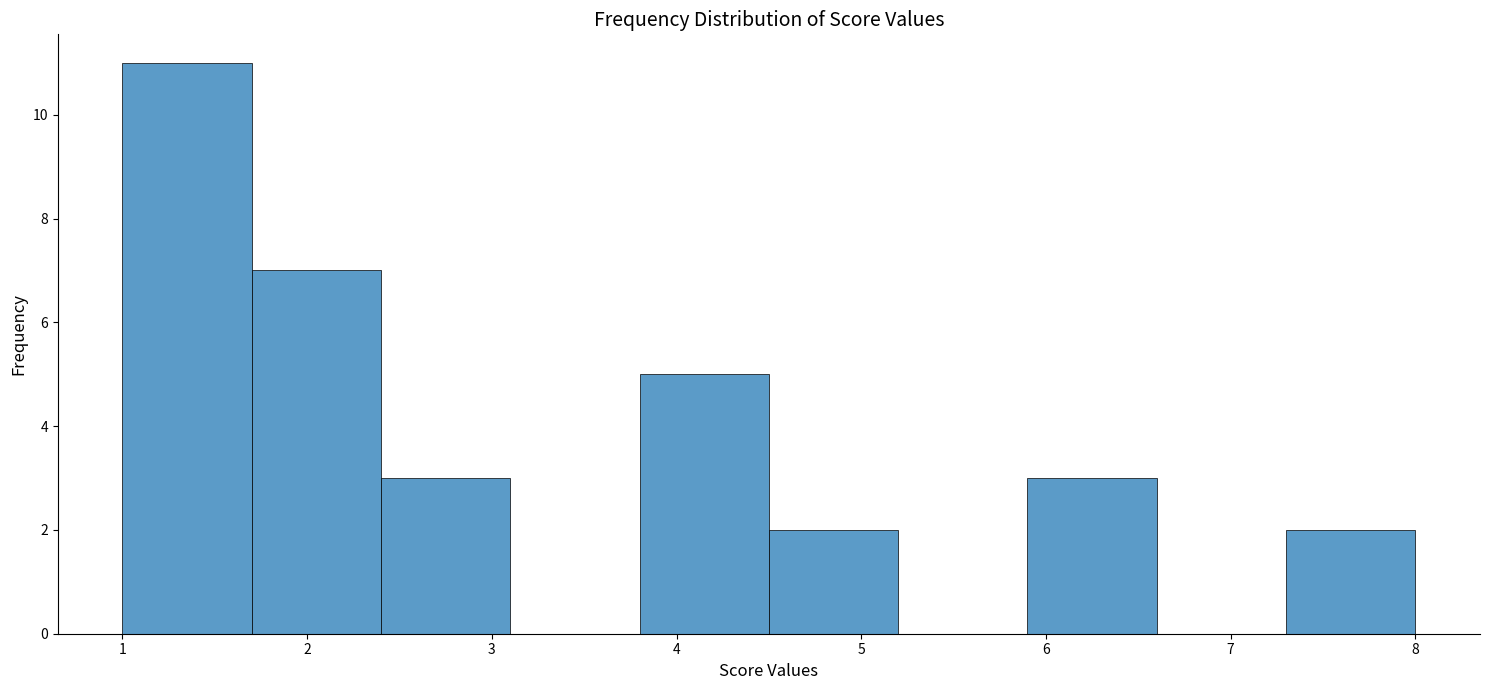

Reading left to right, list every bar in this chart as the range it spans on the x-axis followed by its height. The values are not printed on the chart, so give them approximately, as read against the axis.

1.0 to 1.7: 11
1.7 to 2.4: 7
2.4 to 3.1: 3
3.1 to 3.8: 0
3.8 to 4.5: 5
4.5 to 5.2: 2
5.2 to 5.9: 0
5.9 to 6.6: 3
6.6 to 7.3: 0
7.3 to 8.0: 2